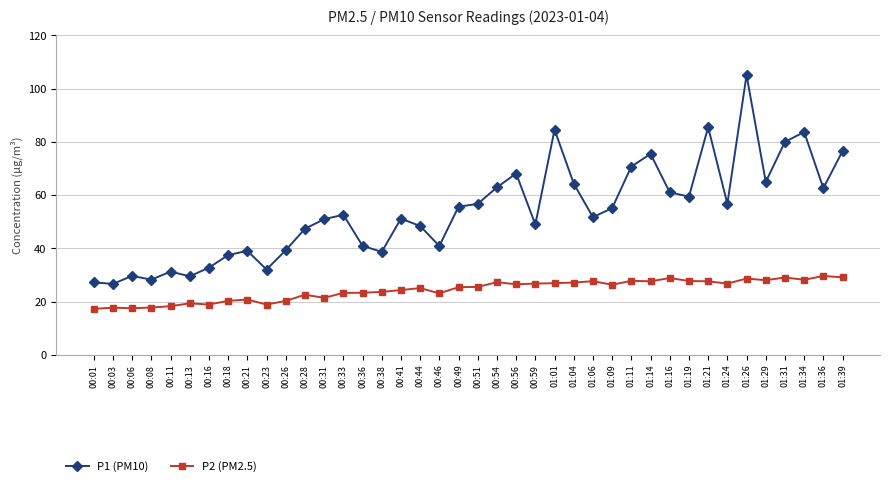

Which series has the widest spread of values?

P1 (PM10)